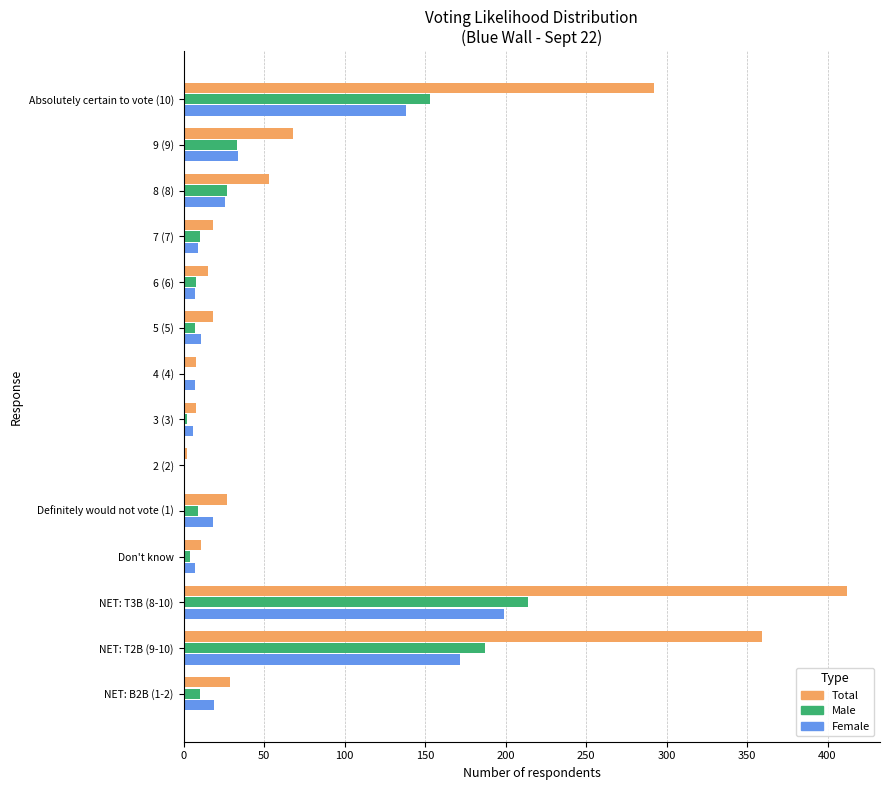

What is the sum of all Female values?

654